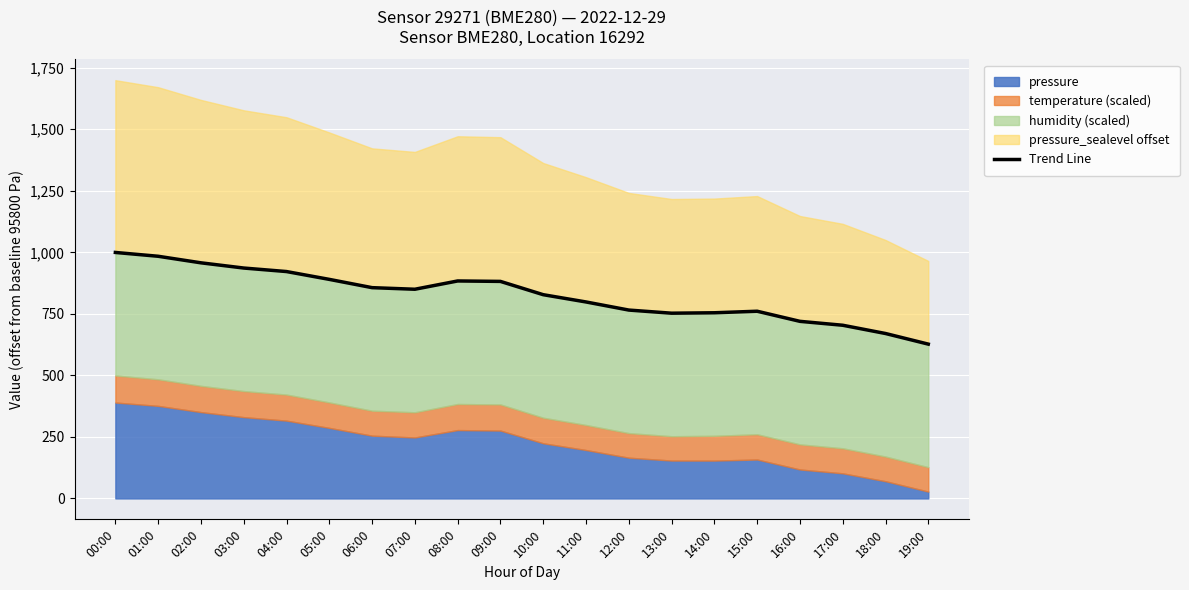

What position from the left is 15:00?

16